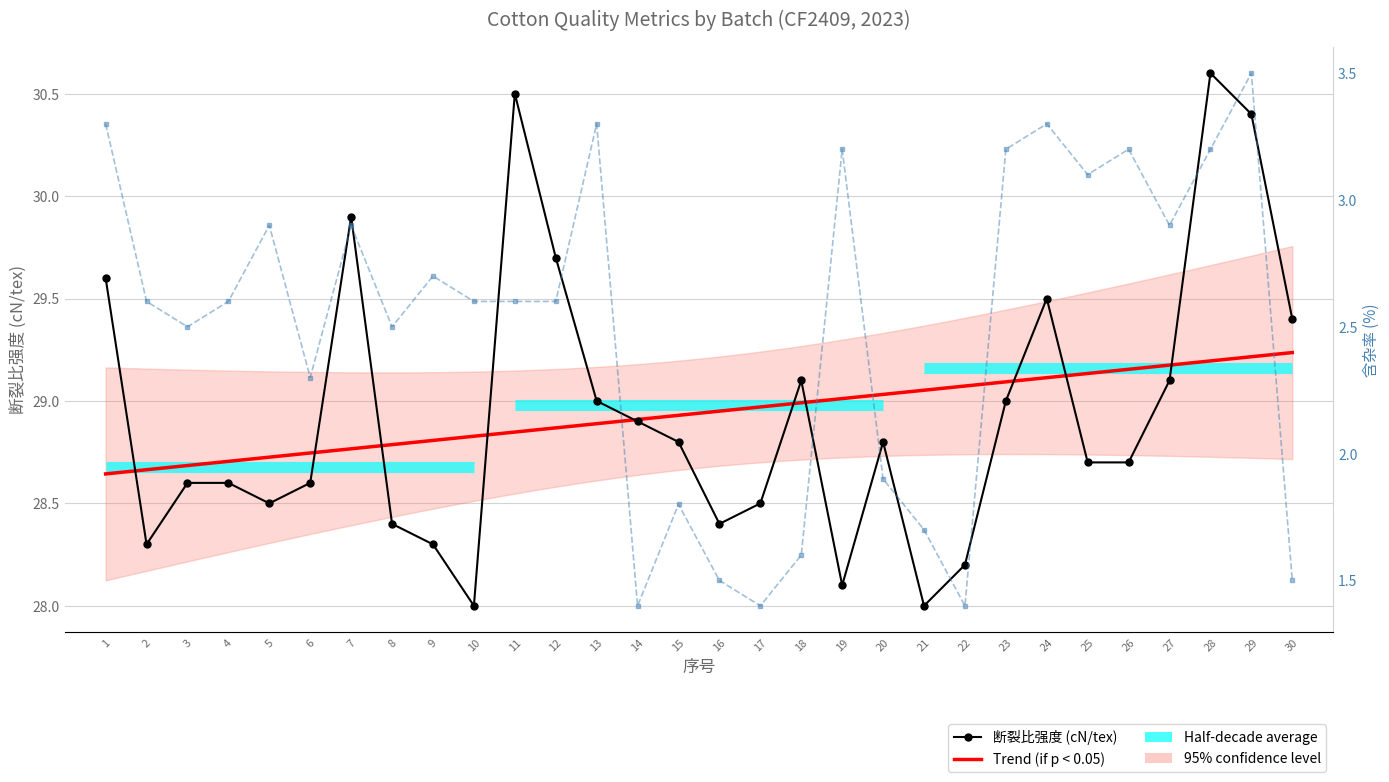

Read the 断裂比强度 value at 7.

29.9